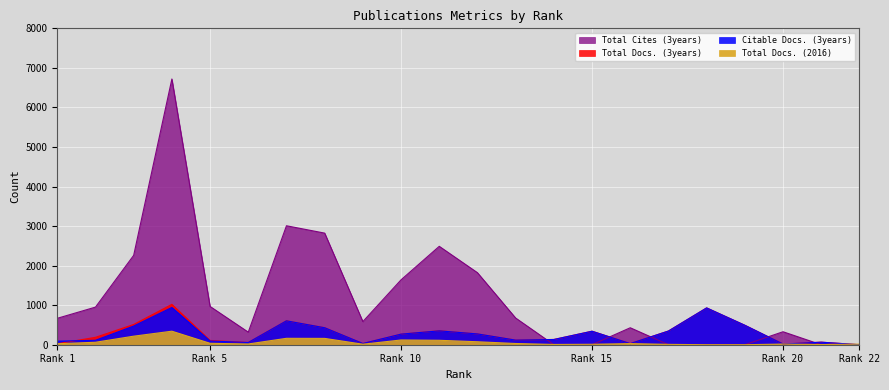

Is the value of Total Cites (3years) at 4 greater than the value of Total Docs. (3years) at 4?

Yes